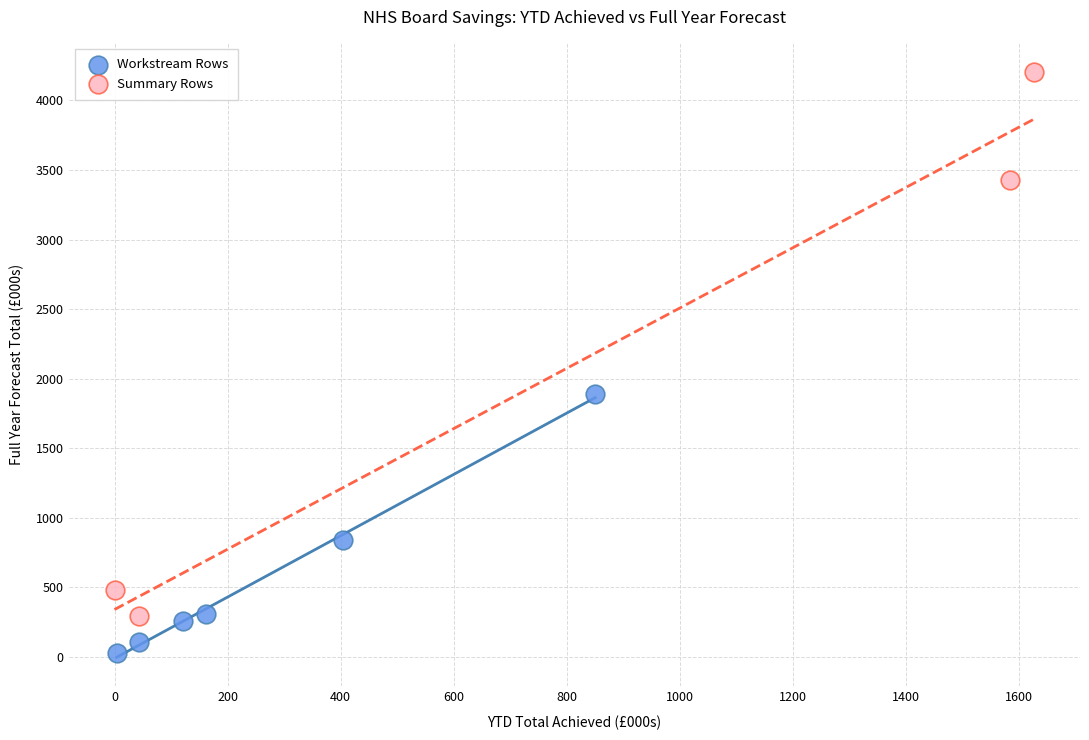

Which series reaches the maximum Y coordinate?

Summary Rows